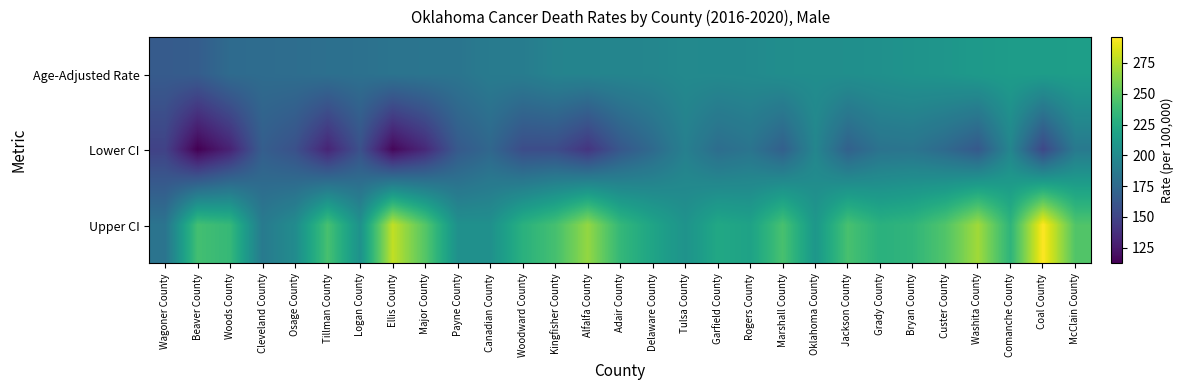

Reading left to right, list all the values displayed in this chart.

Age-Adjusted Rate: Wagoner County=165.0	Beaver County=166.5	Woods County=176.5	Cleveland County=177.2	Osage County=178.2	Tillman County=179.8	Logan County=180.6	Ellis County=182.9	Major County=183.4	Payne County=183.4	Canadian County=188.5	Woodward County=189.4	Kingfisher County=194.6	Alfalfa County=195.3	Adair County=195.8	Delaware County=196.4	Tulsa County=199.0	Garfield County=199.2	Rogers County=199.9	Marshall County=202.6	Oklahoma County=202.8	Jackson County=203.5	Grady County=204.7	Bryan County=206.9	Custer County=208.5	Washita County=211.7	Comanche County=213.6	Coal County=214.2	McClain County=215.1
Lower CI: Wagoner County=148.5	Beaver County=112.3	Woods County=130.2	Cleveland County=166.9	Osage County=157.9	Tillman County=131.3	Logan County=158.0	Ellis County=115.7	Major County=133.6	Payne County=163.8	Canadian County=173.4	Woodward County=155.1	Kingfisher County=155.1	Alfalfa County=140.6	Adair County=162.3	Delaware County=175.6	Tulsa County=191.9	Garfield County=178.1	Rogers County=183.1	Marshall County=168.5	Oklahoma County=196.2	Jackson County=169.4	Grady County=182.3	Bryan County=183.4	Custer County=175.4	Washita County=163.7	Comanche County=196.3	Coal County=152.0	McClain County=187.3
Upper CI: Wagoner County=182.9	Beaver County=240.8	Woods County=235.1	Cleveland County=188.0	Osage County=200.8	Tillman County=242.3	Logan County=205.5	Ellis County=278.9	Major County=247.4	Payne County=204.8	Canadian County=204.5	Woodward County=229.1	Kingfisher County=241.5	Alfalfa County=266.5	Adair County=234.6	Delaware County=219.5	Tulsa County=206.3	Garfield County=222.1	Rogers County=218.0	Marshall County=242.7	Oklahoma County=209.6	Jackson County=242.6	Grady County=229.2	Bryan County=232.7	Custer County=246.0	Washita County=270.0	Comanche County=232.0	Coal County=295.9	McClain County=245.9